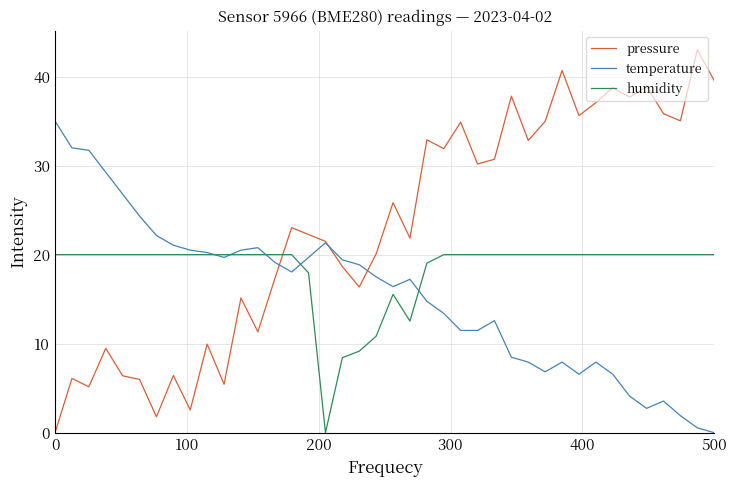

Which series has the widest spread of values?

pressure